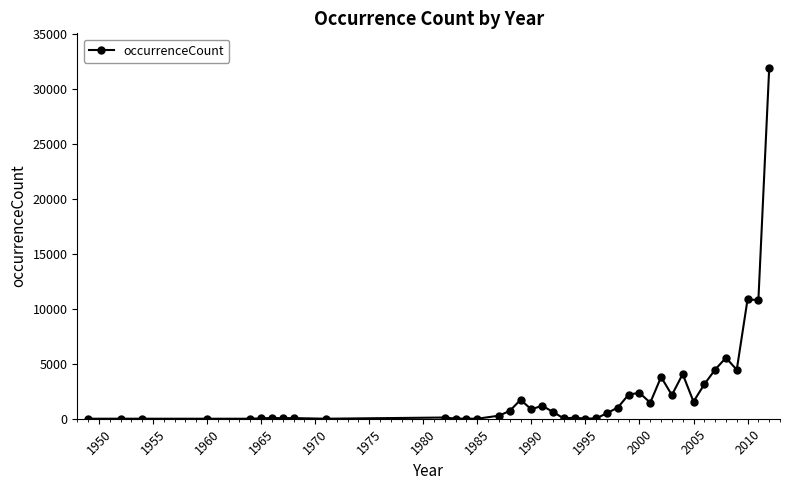

What is the greatest value displayed?

31898